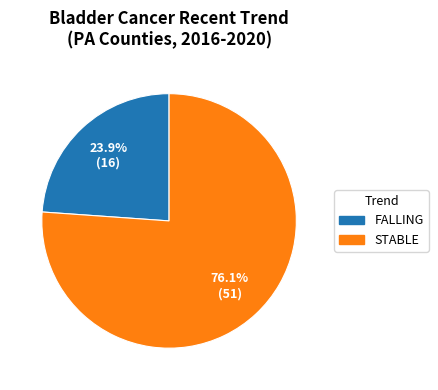

Does any single category account for the majority?

Yes